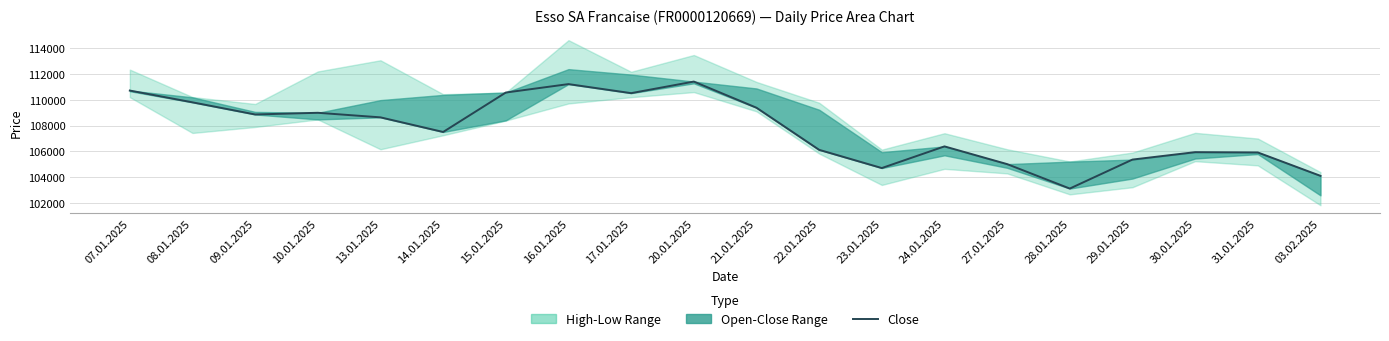

Rank the categories by value from highest to lowest.

20.01.2025, 16.01.2025, 07.01.2025, 15.01.2025, 17.01.2025, 08.01.2025, 21.01.2025, 10.01.2025, 09.01.2025, 13.01.2025, 14.01.2025, 24.01.2025, 22.01.2025, 30.01.2025, 31.01.2025, 29.01.2025, 27.01.2025, 23.01.2025, 03.02.2025, 28.01.2025